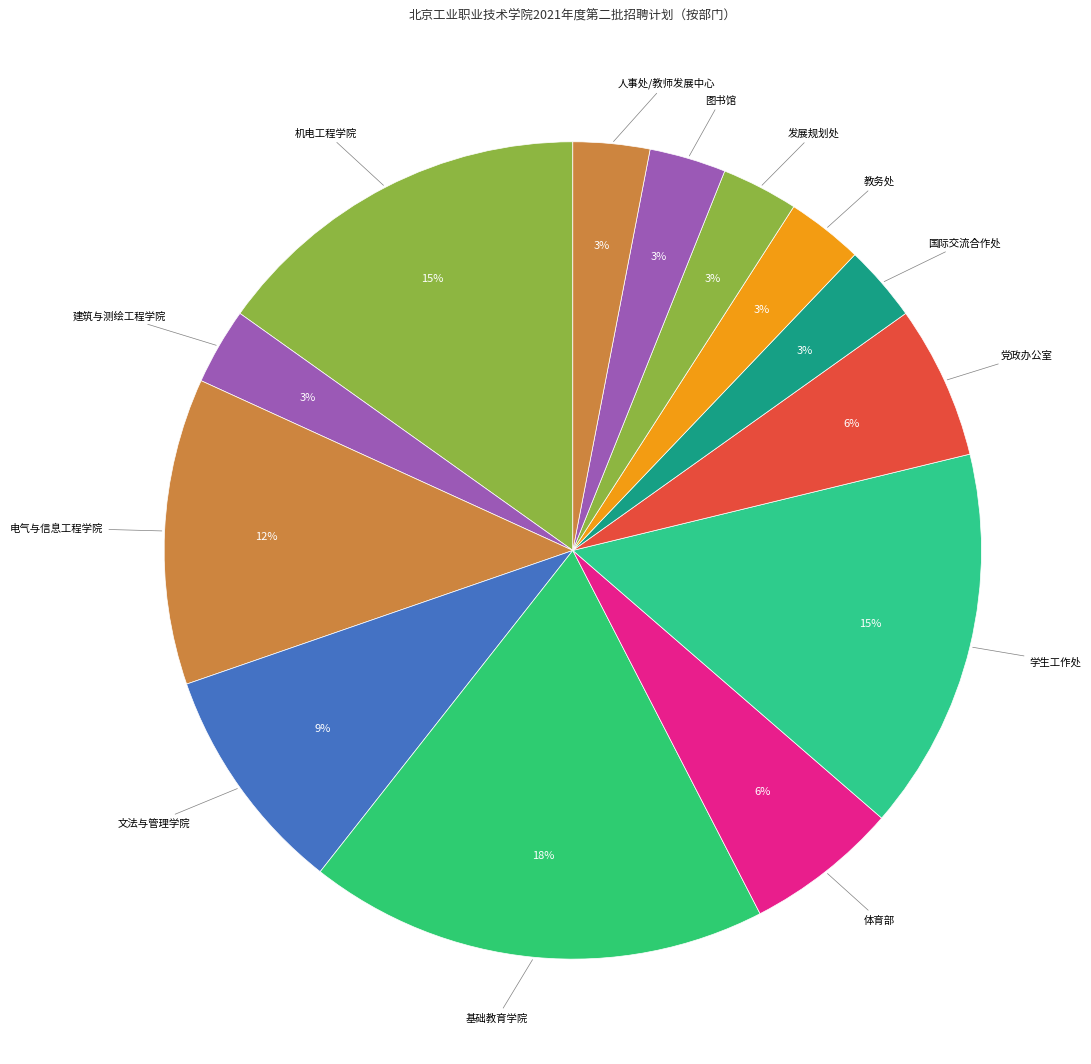

How many slices are in this pie chart?

13